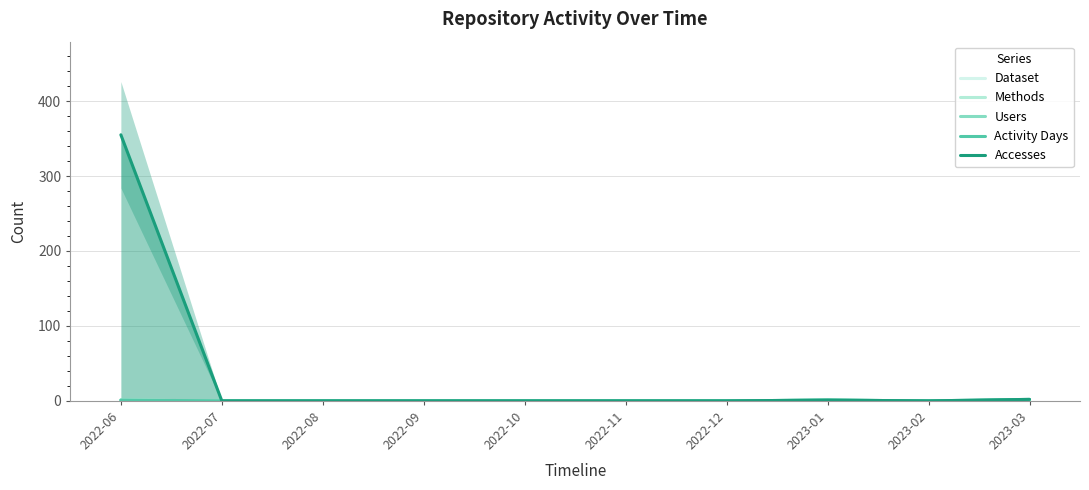

What is the maximum value shown in the chart?

355